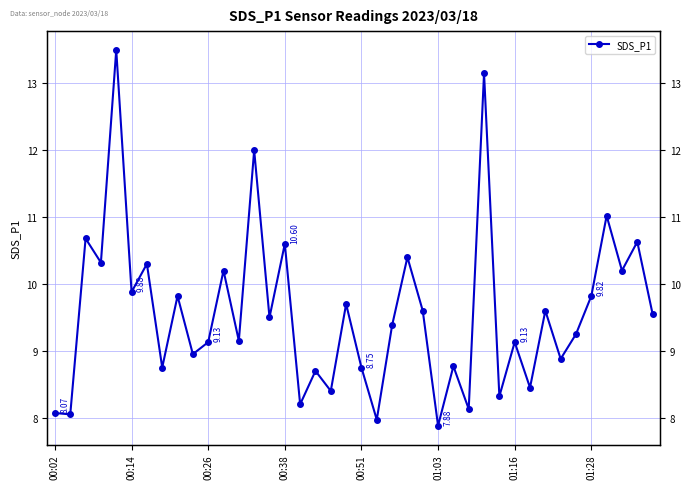

The chart shows a value of 15.2 at 38. True or false?

False